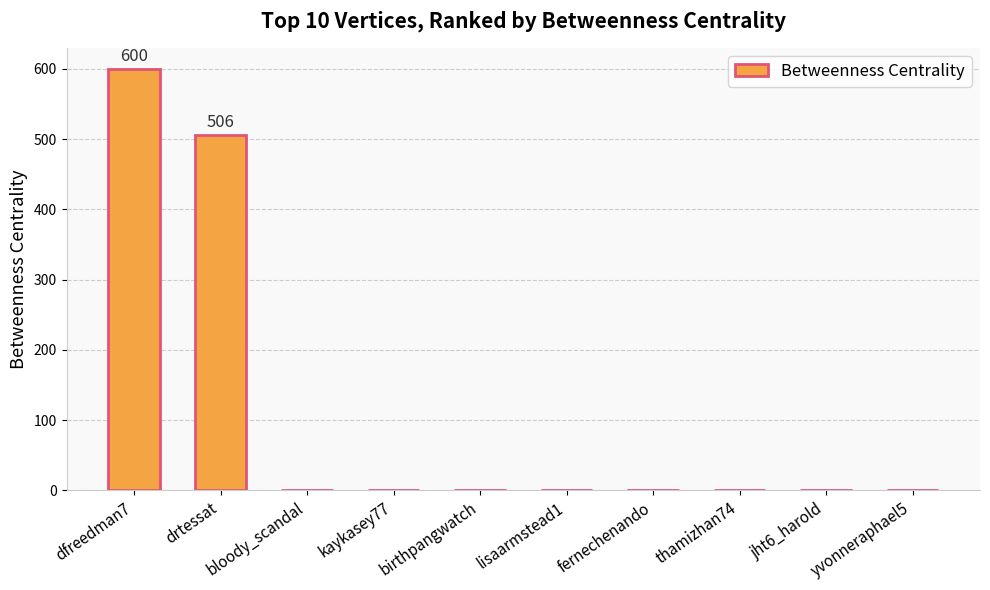

Are the bars horizontal?

No